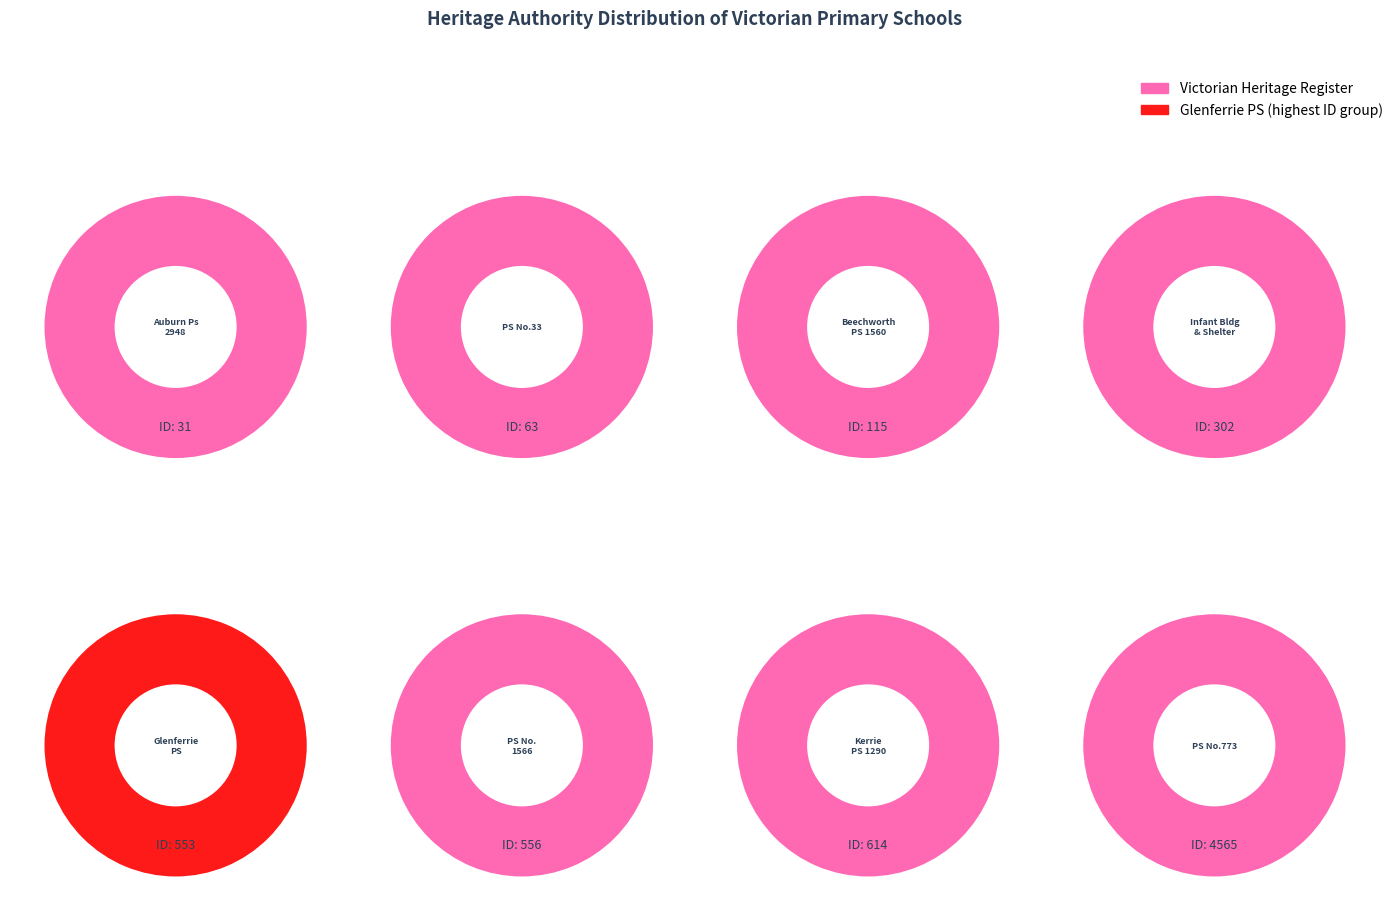

To the nearest percent, what percentage of the pie is GLENFERRIE PRIMARY SCHOOL?

8%